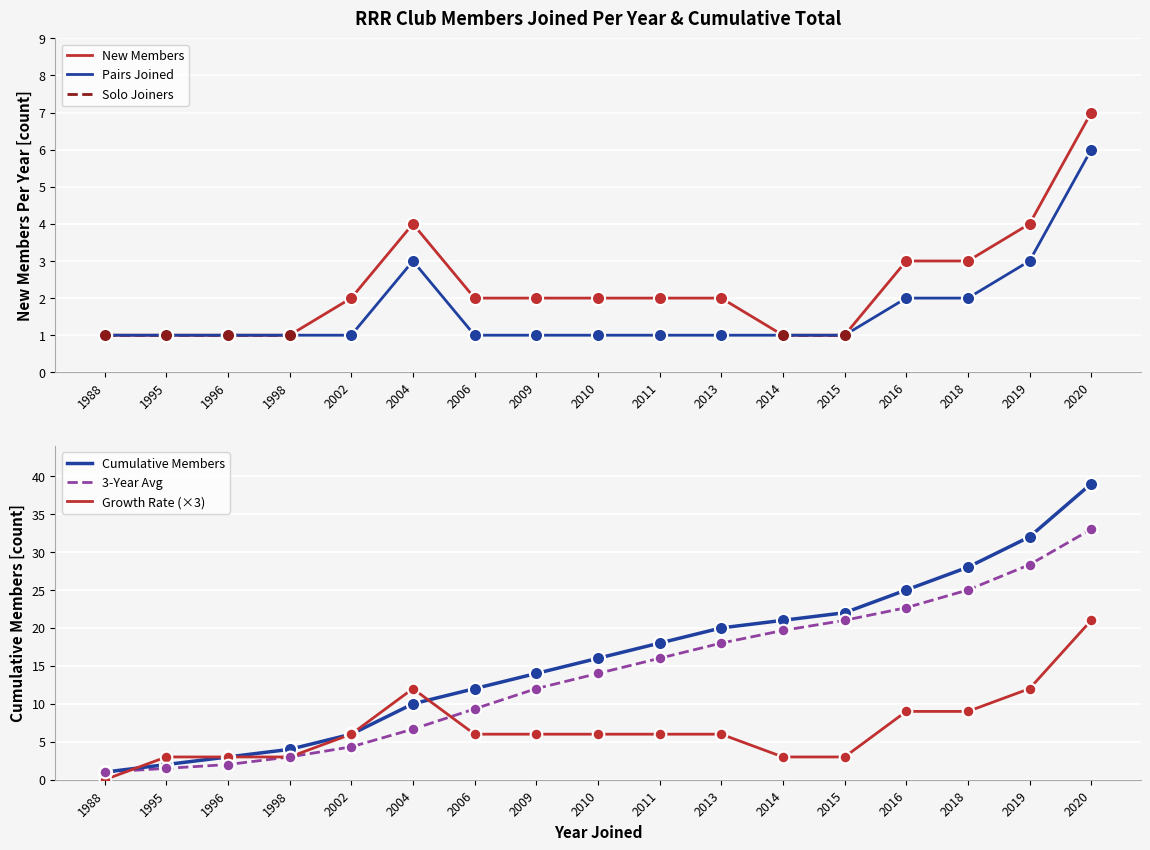

Which series has the widest spread of Y values?

Cumulative Members